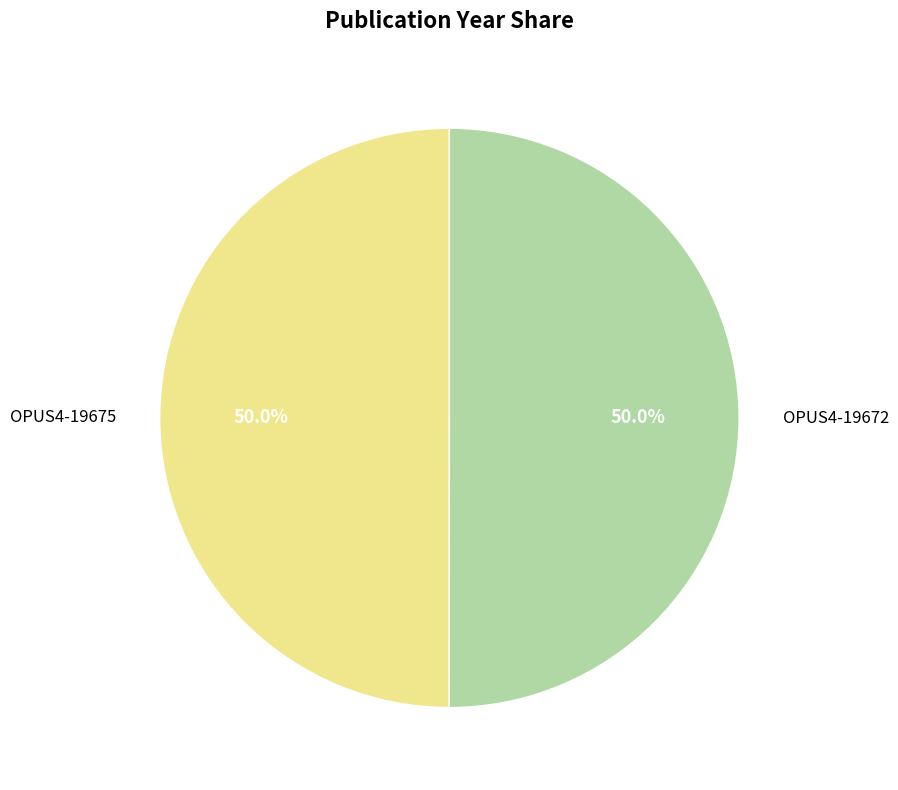

To the nearest percent, what is the combined percentage of OPUS4-19672 and OPUS4-19675?

100%